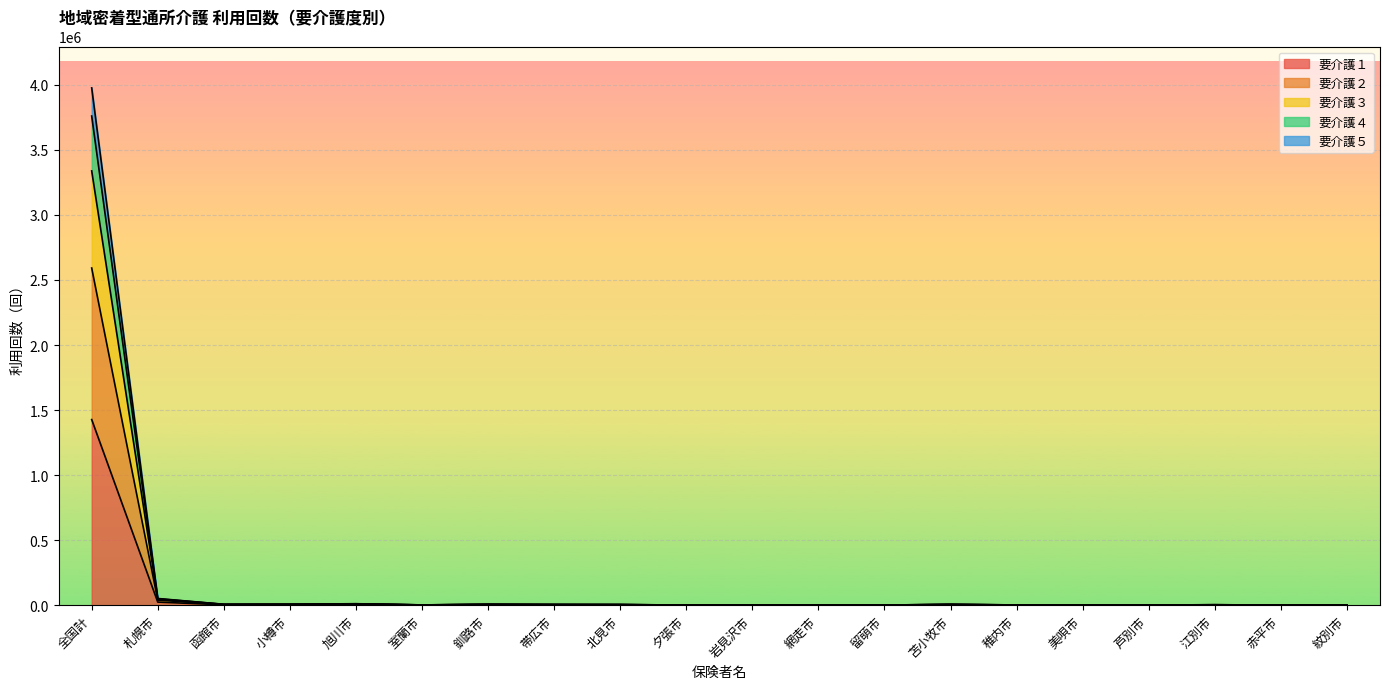

What is the label of the 7th point from the left?

釧路市